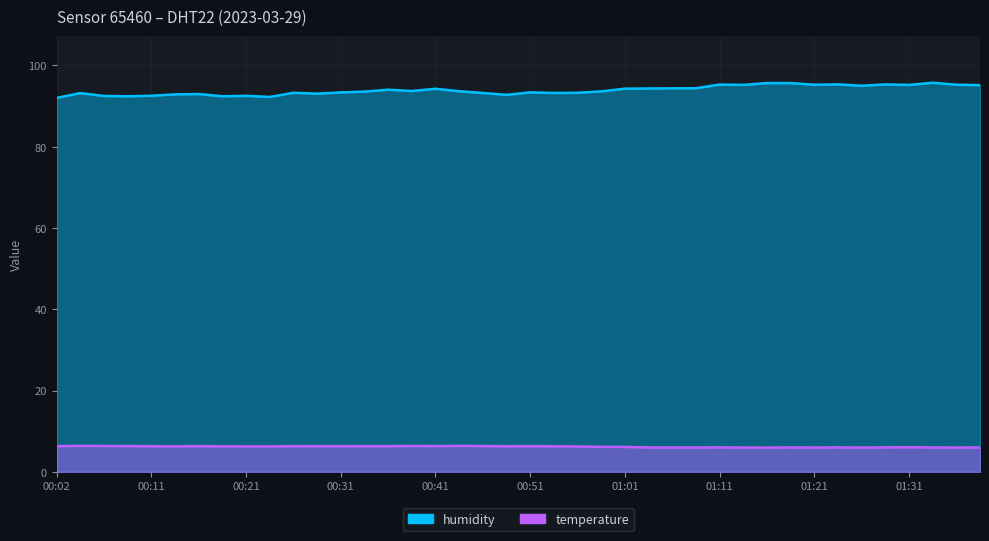

Which series has the widest spread of values?

humidity